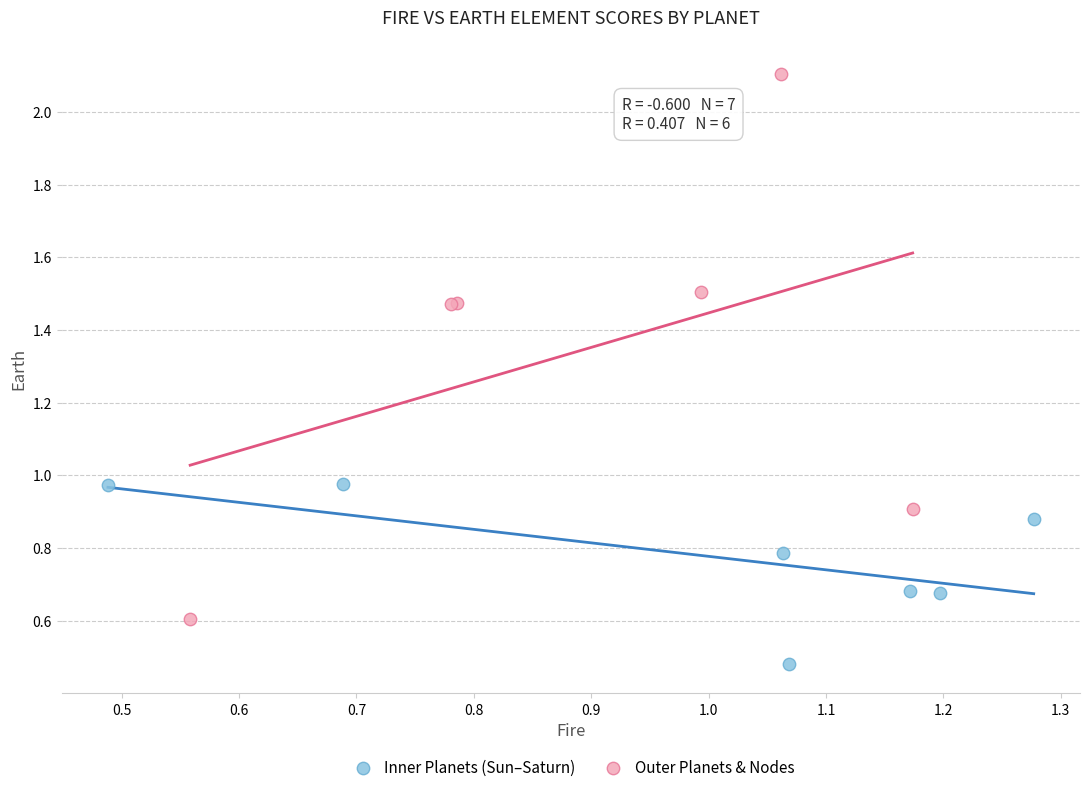

Which series contains the lowest Y value?

Inner Planets (Sun–Saturn)